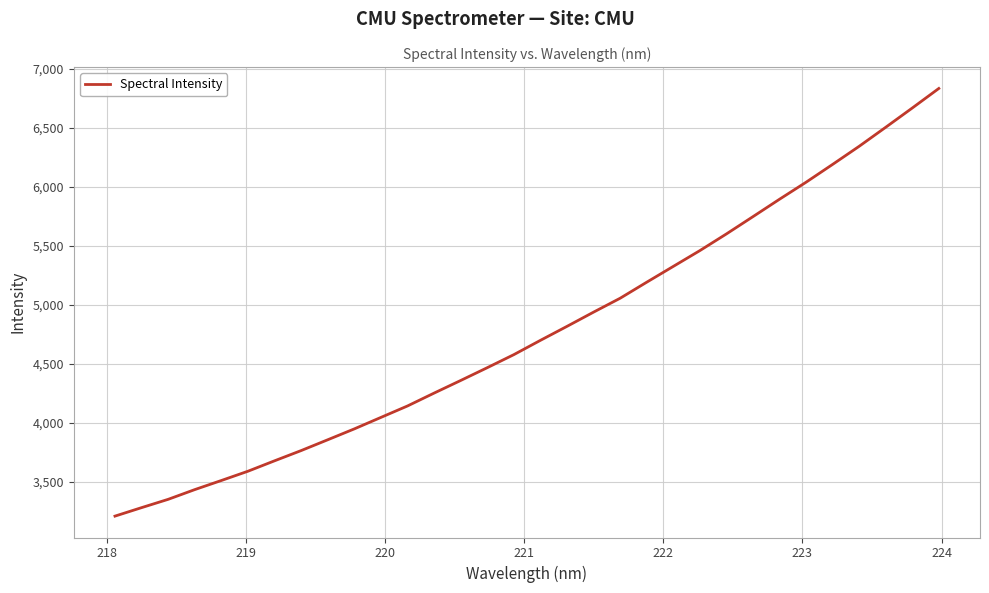

What is the greatest value displayed?

6835.7